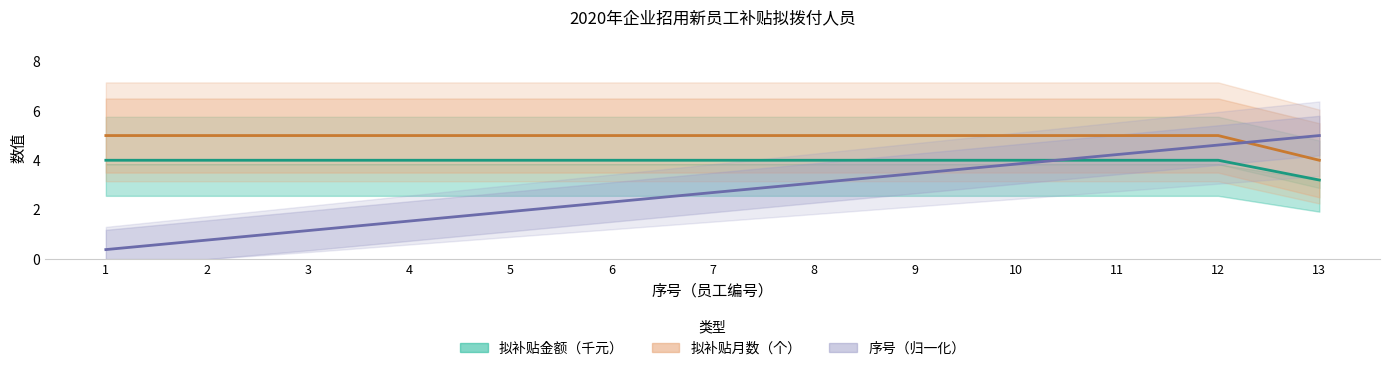

The value of 拟补贴月数（个） at 2 is 2.5. True or false?

False